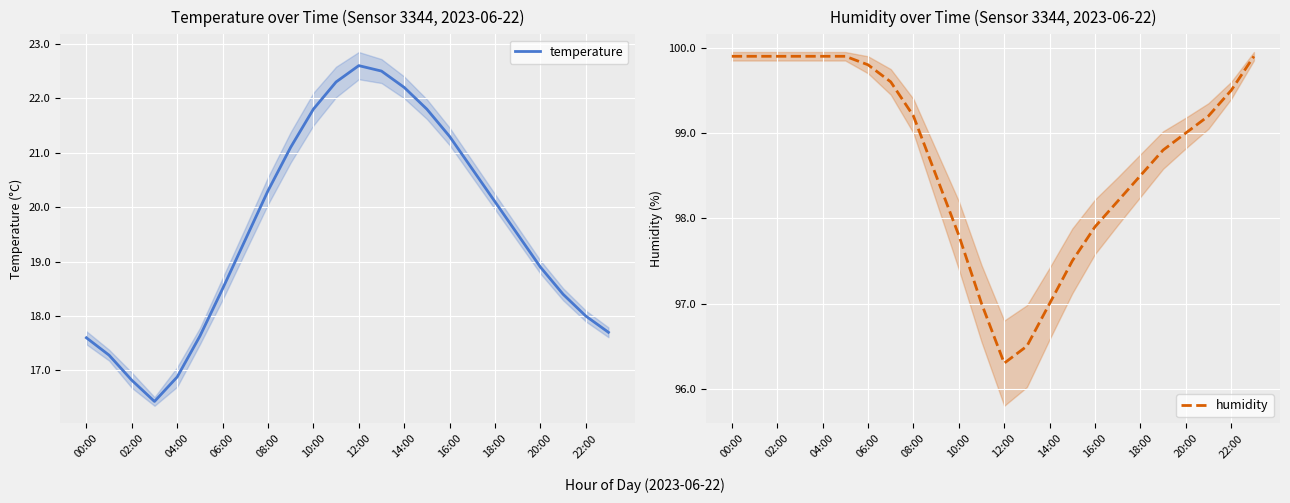

Which category has the highest value across all series?

00:00